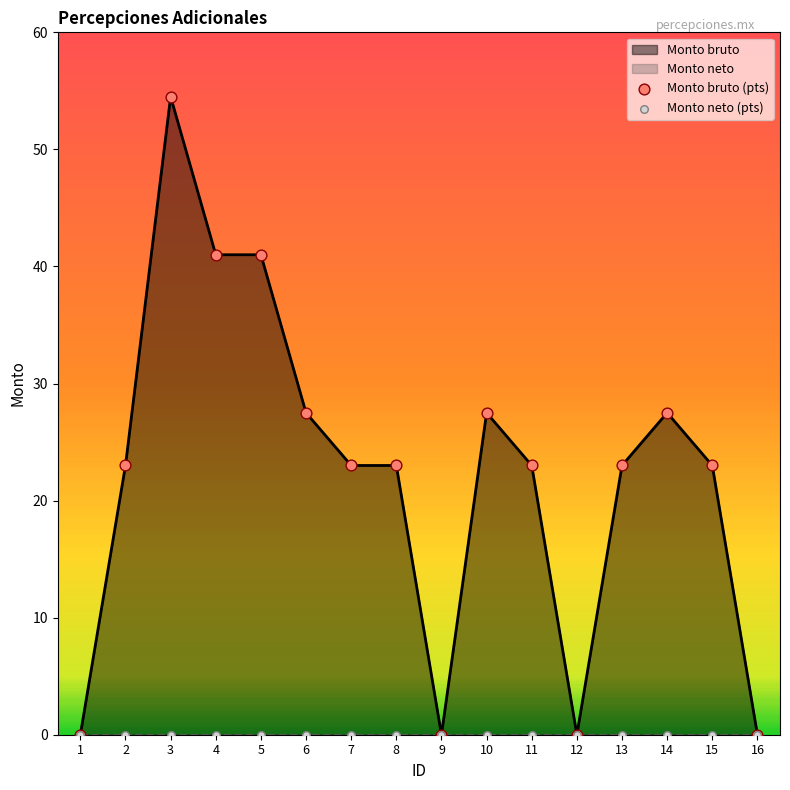

Which has a higher value, 11 or 6?

6